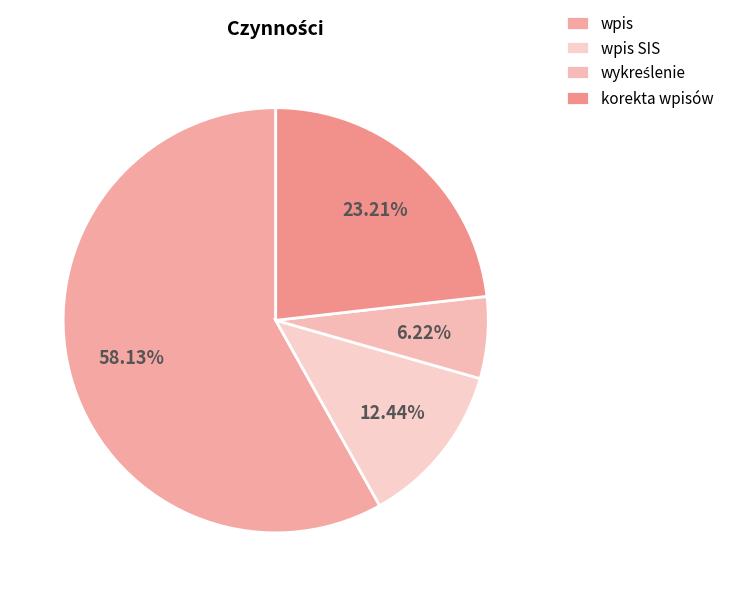

The korekta wpisów slice represents 23% of the pie. True or false?

True